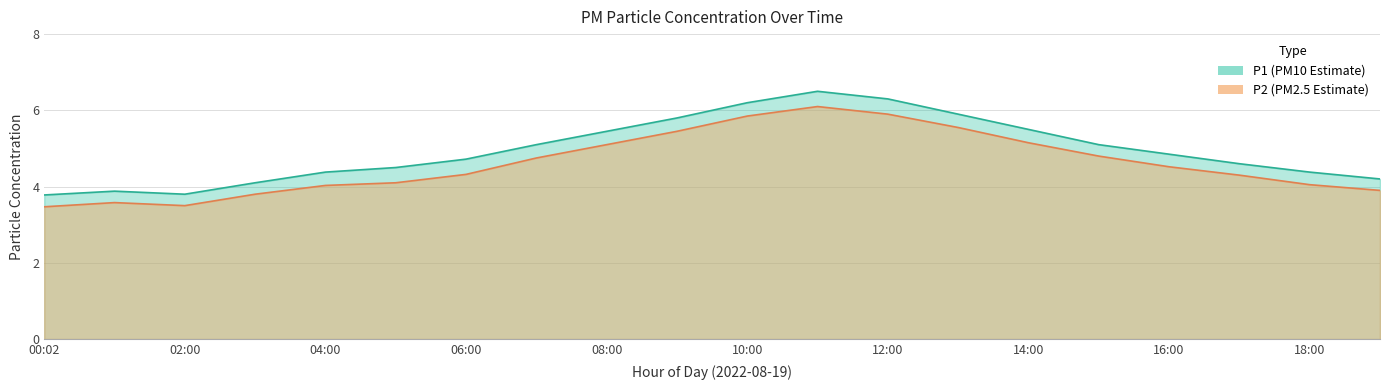

How many data points does each series have?

20